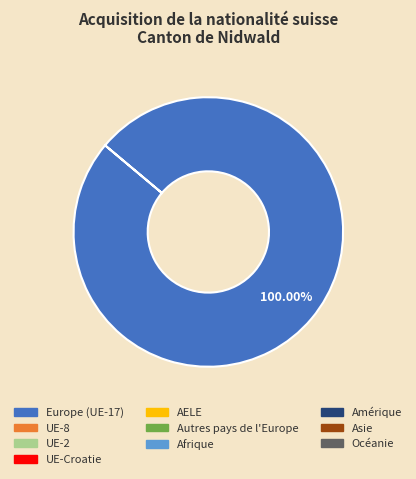

Is there any slice that represents more than half of the pie?

Yes